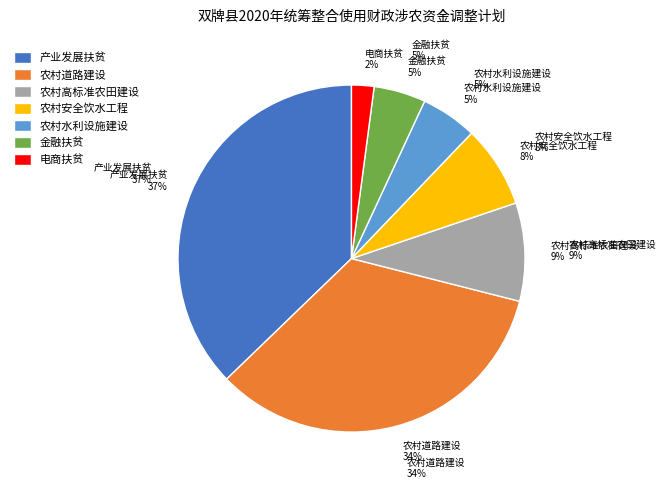

How many slices are in this pie chart?

7